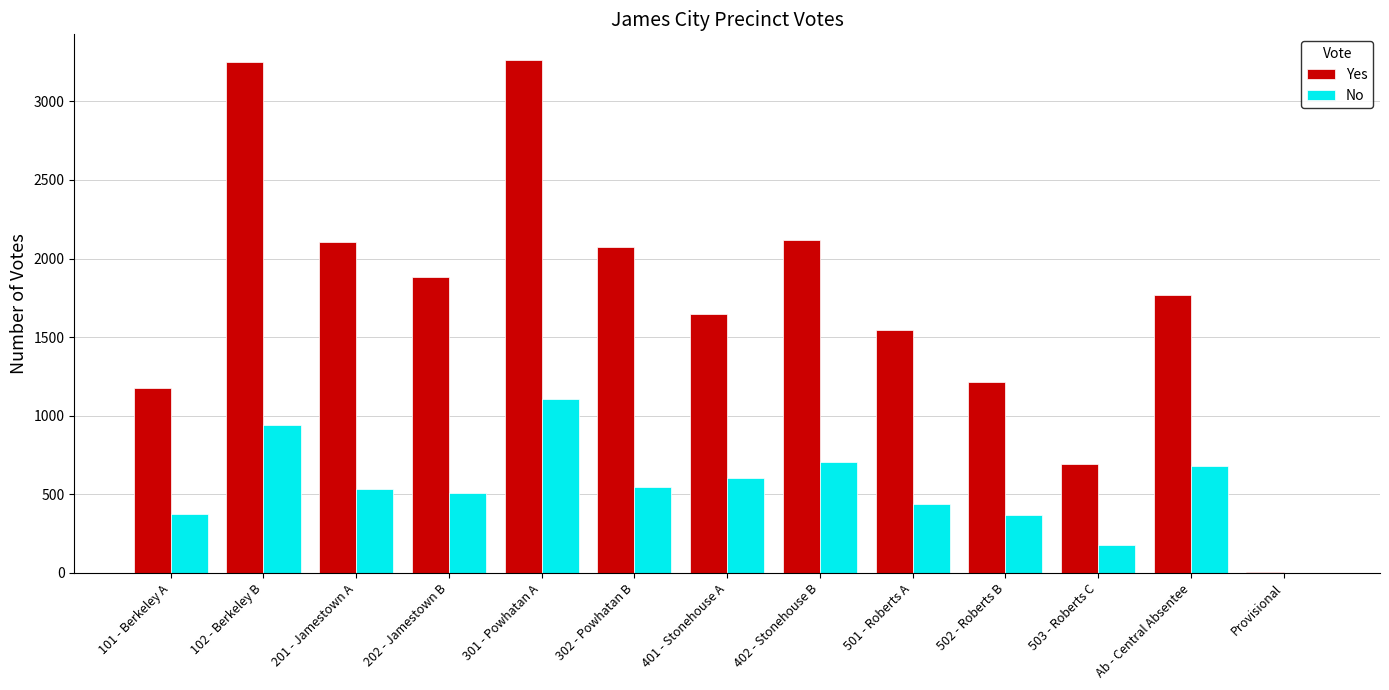

Which series has the widest spread of values?

Yes